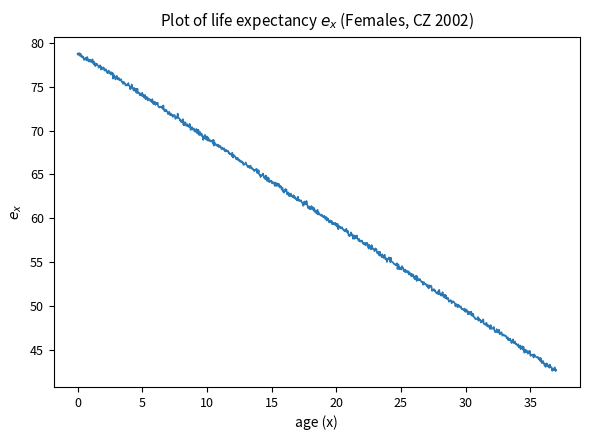

What is the minimum value shown in the chart?

42.5